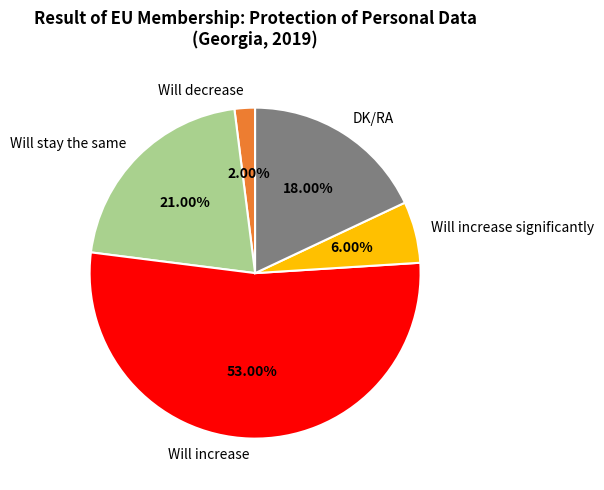

Approximately how many times larger is the value at Will increase compared to Will increase significantly?

8.8